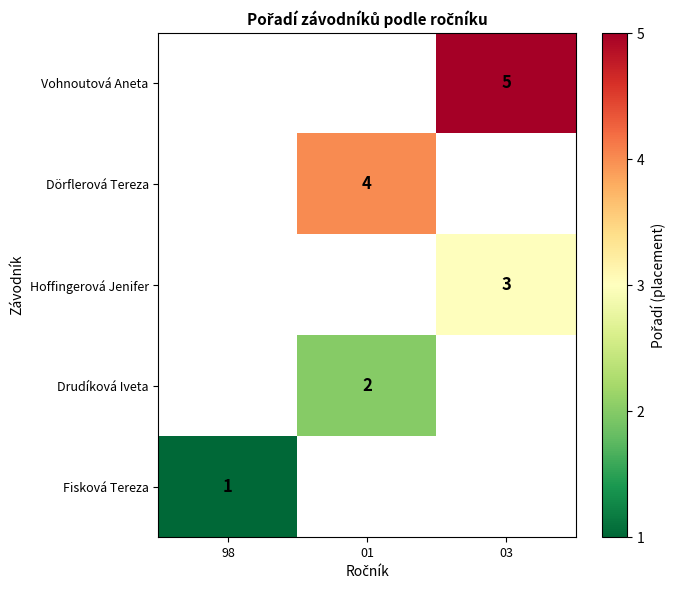

At which category does the chart reach its minimum across all series?

98